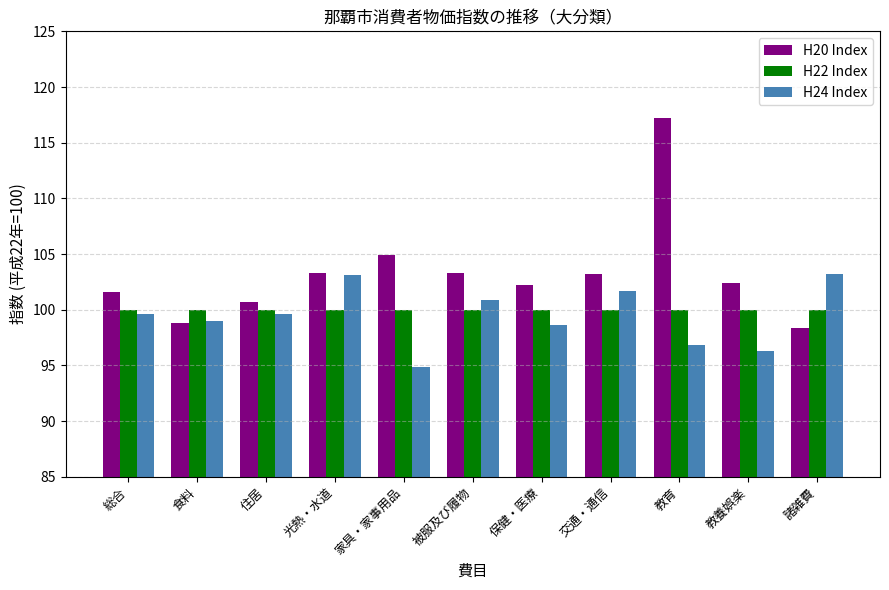

How many distinct data groups are displayed?

3